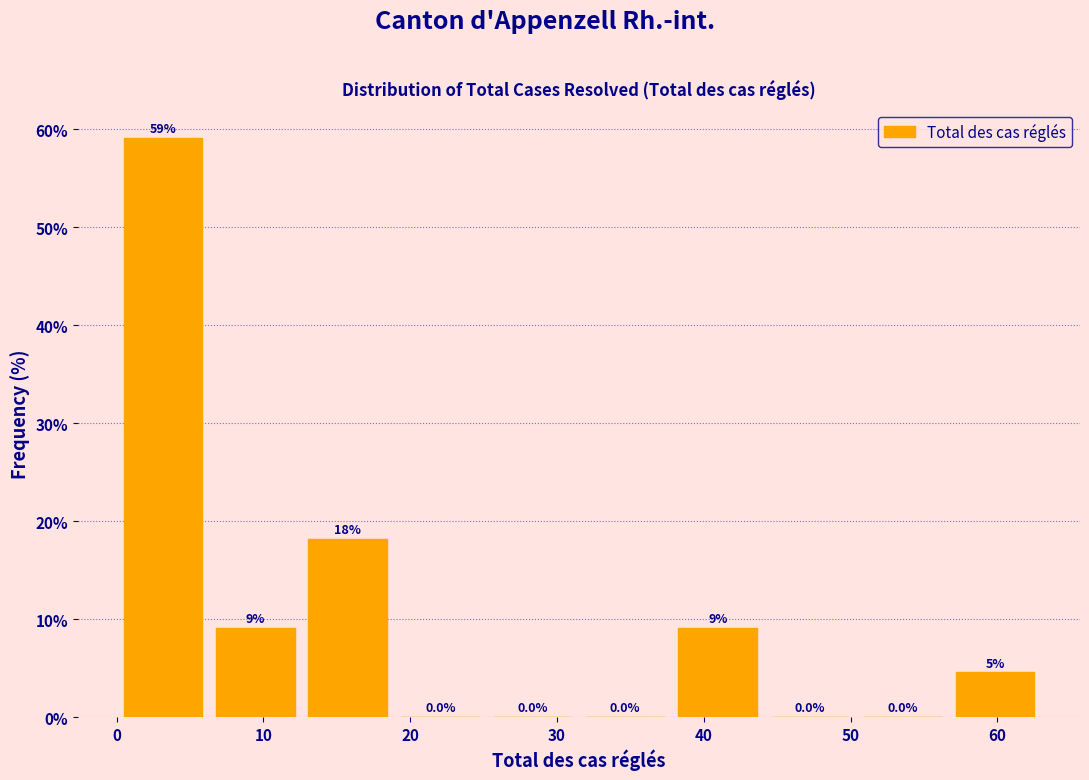

Which range on the x-axis has the tallest bar?

0.0 to 6.3